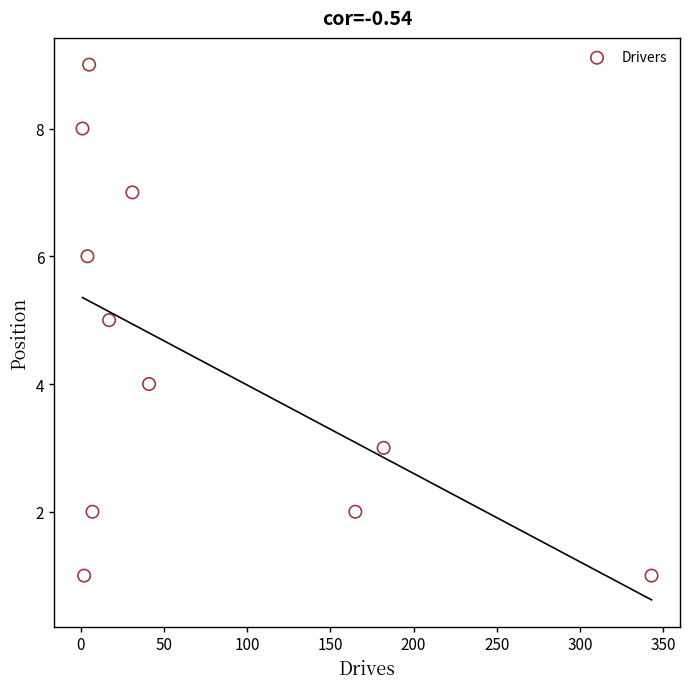

What is the range of Y values (max minus min)?

8